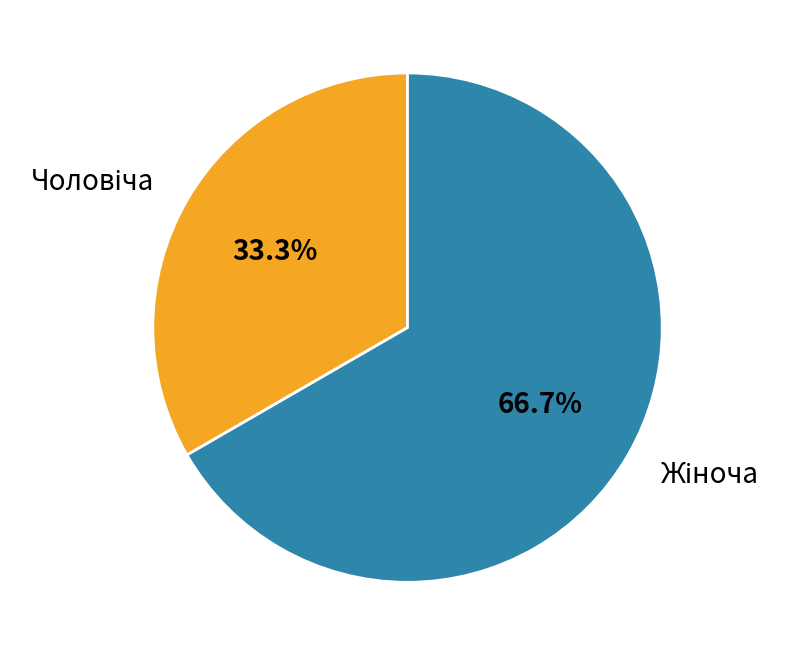

How many slices are in this pie chart?

2